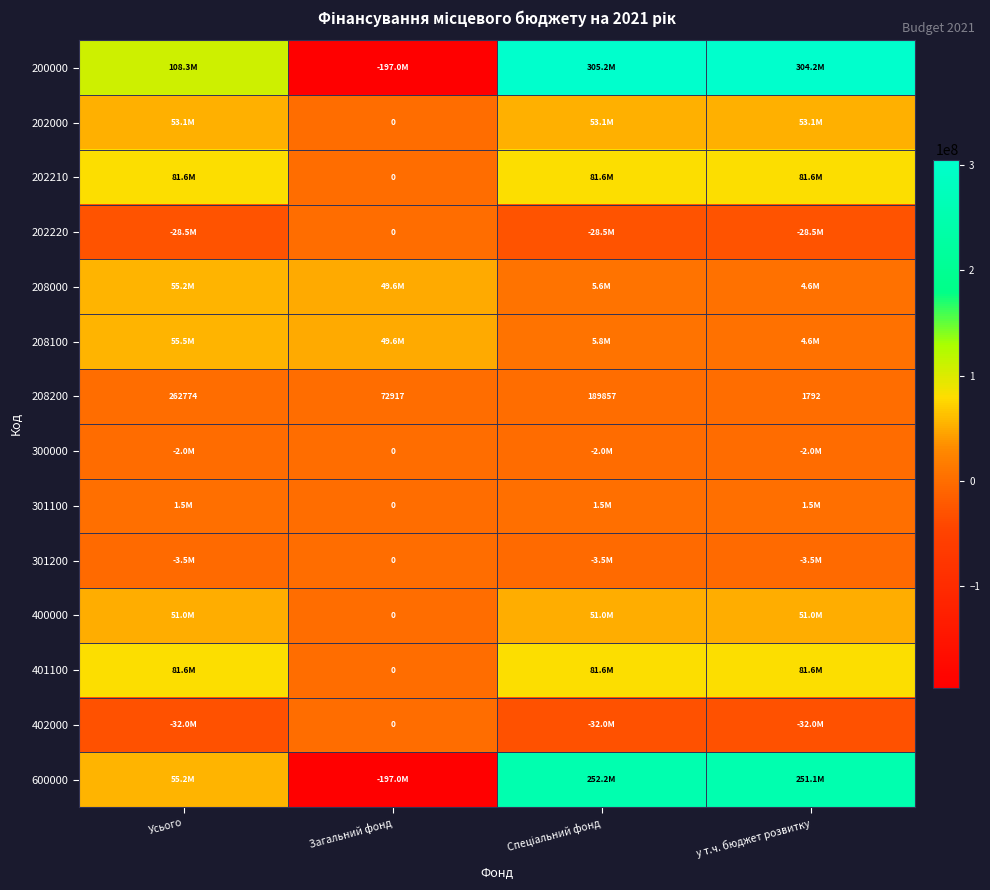

What is the difference between the second highest and minimum values in the 208200 series?

188065